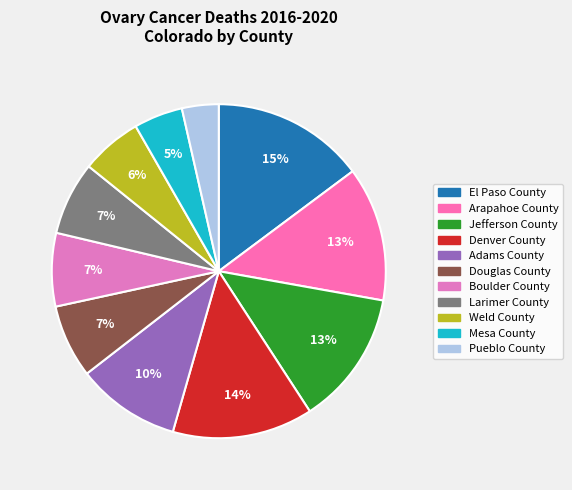

Count the number of slices in the pie.

11